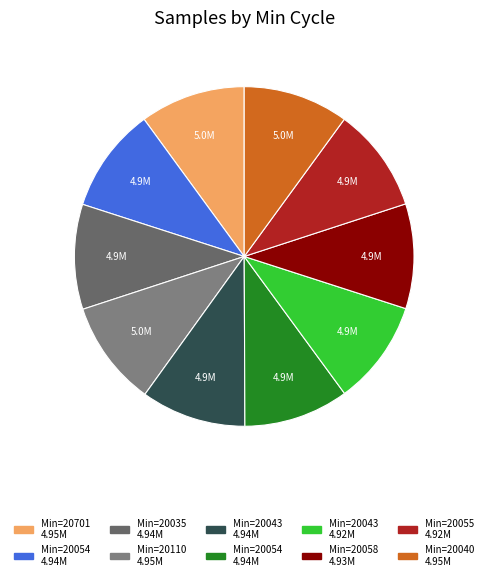

Count the number of slices in the pie.

10